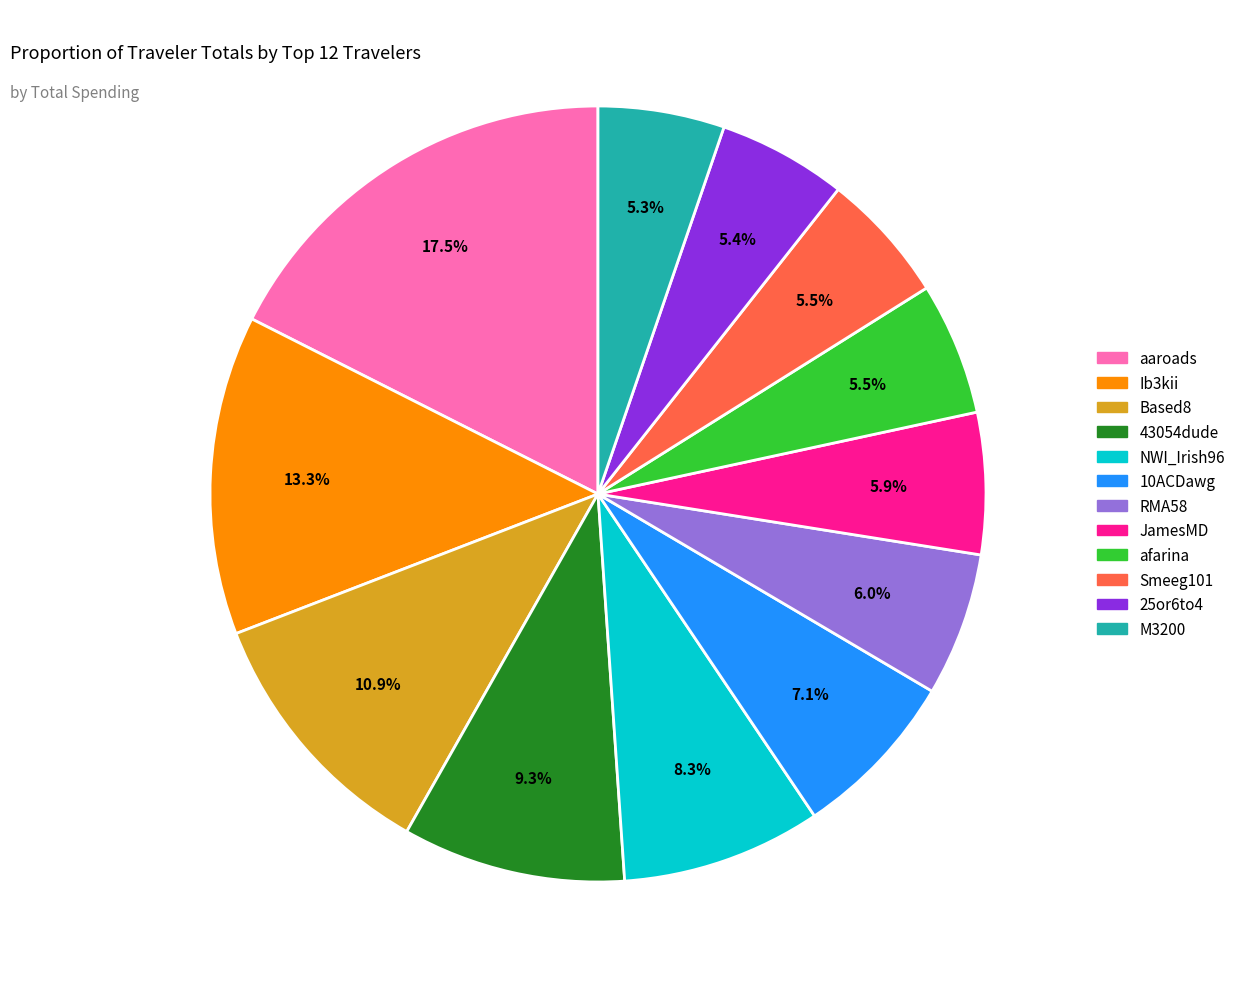

Combined, do 10ACDawg and 25or6to4 account for over 50%?

No